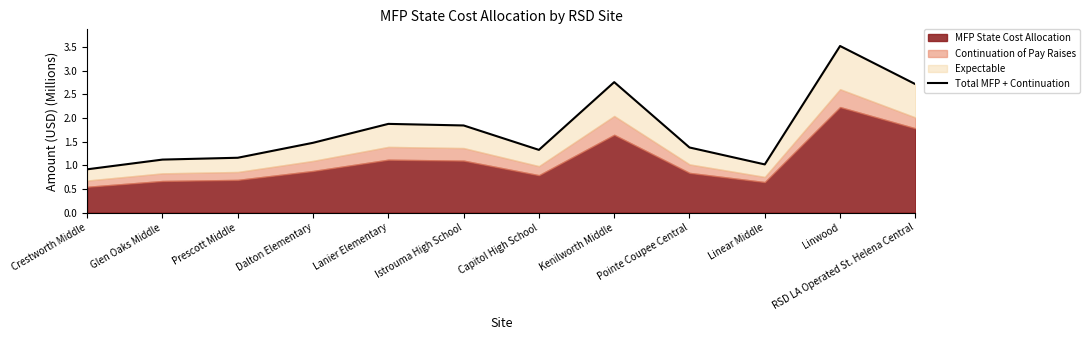

List the labels in order of value, smallest first.

Crestworth Middle, Linear Middle, Glen Oaks Middle, Prescott Middle, Capitol High School, Pointe Coupee Central, Dalton Elementary, Istrouma High School, Lanier Elementary, RSD LA Operated St. Helena Central, Kenilworth Middle, Linwood